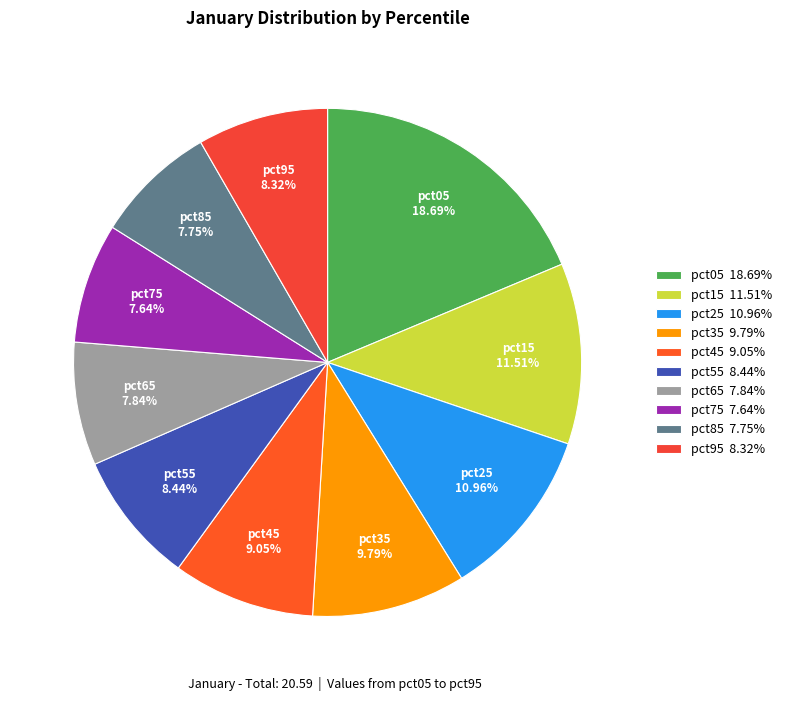

What portion of the pie excludes pct25?

89.0%